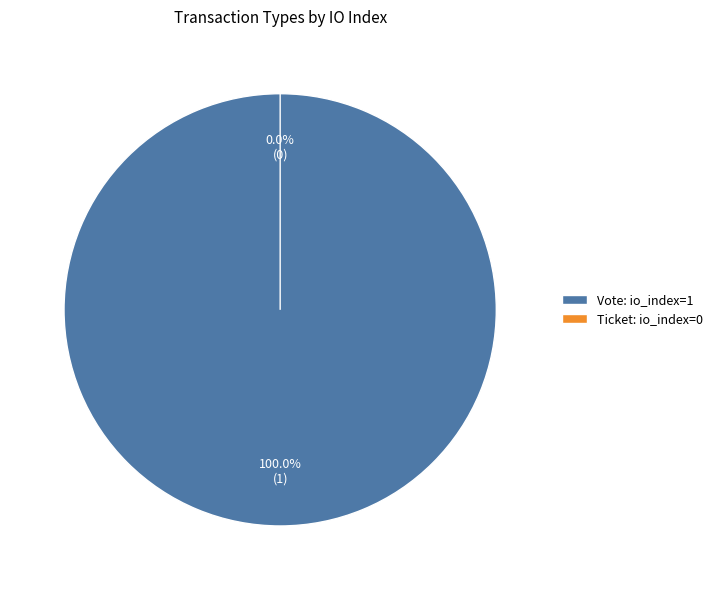

Between Vote and Ticket, which is larger?

Vote